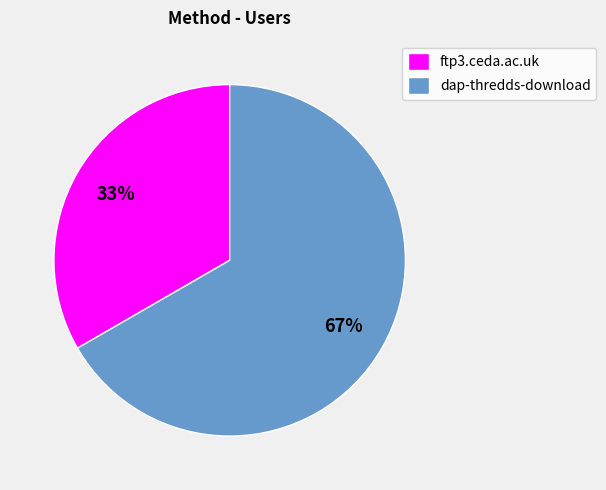

Rank the categories by value from lowest to highest.

ftp3.ceda.ac.uk, dap-thredds-download